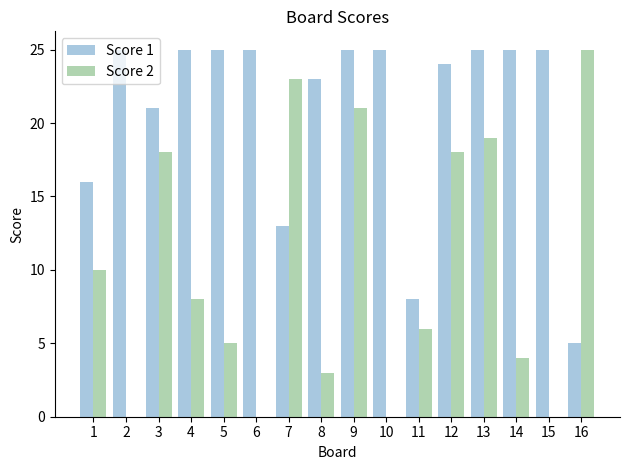

Is the value of Score 2 at 13 greater than the value of Score 1 at 2?

No